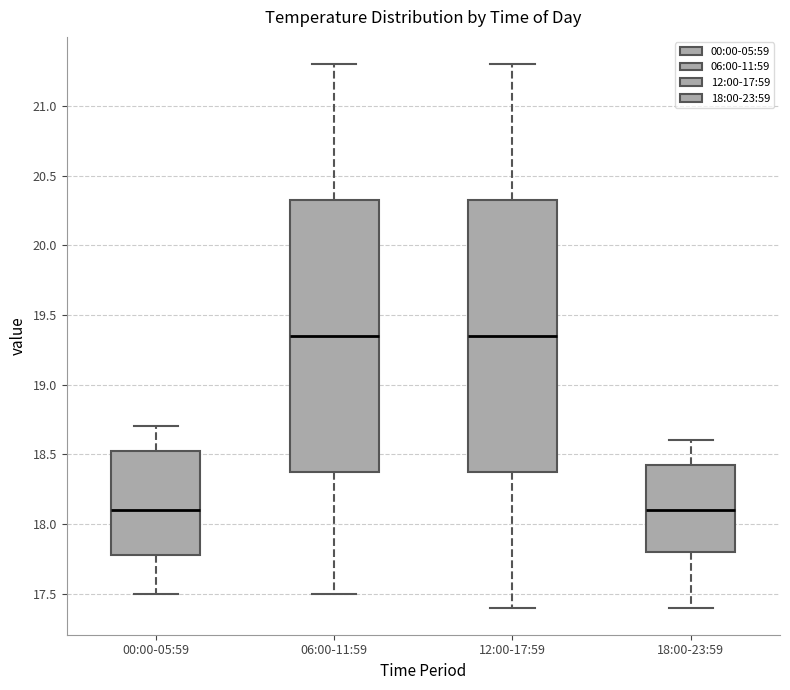

Where does the median line of the box for 12:00-17:59 sit on the y-axis? The values are not printed on the chart, so give them approximately, as read against the axis.

19.35